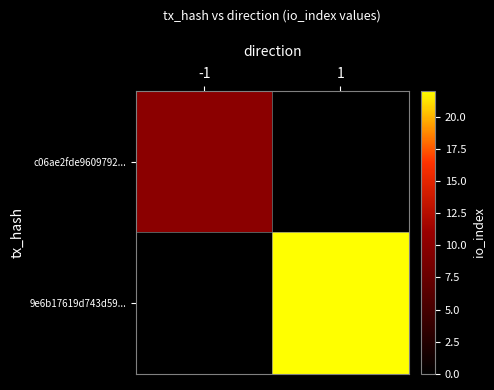

Reading left to right, extract all data points from this chart.

c06ae2fde9609792...: -1=10	1=0
9e6b17619d743d59...: -1=0	1=22